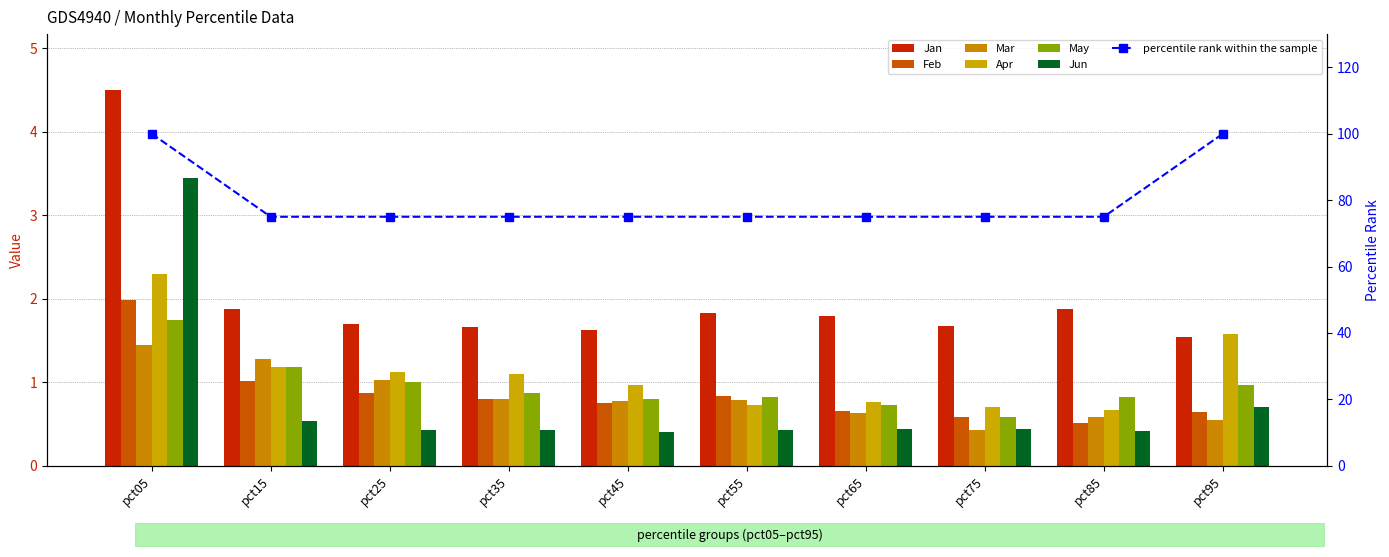

How many values in the Apr series are below 1?

5